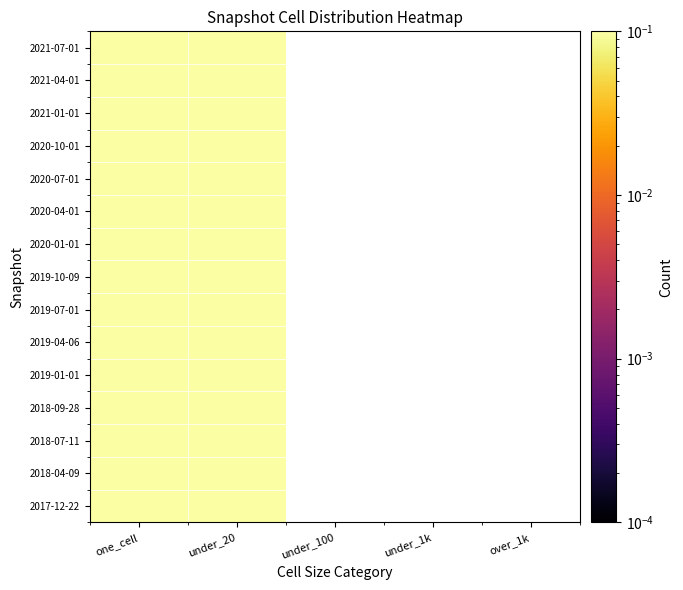

Which category has the highest value in the 2018-07-11 series?

under_20